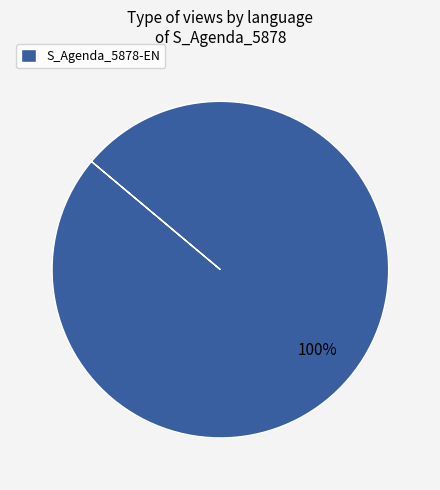

Rank the categories by value from highest to lowest.

S_Agenda_5878-EN